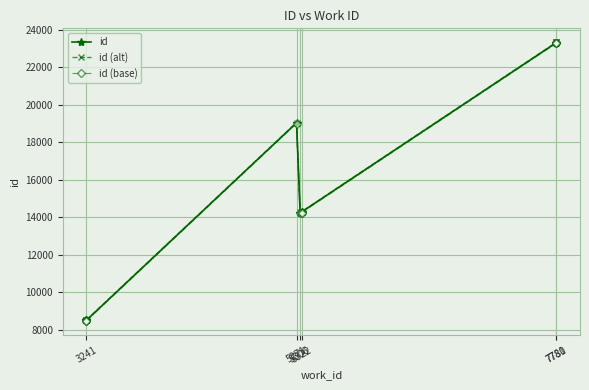

Is the value of id (alt) at 5322 greater than the value of id (base) at 3241?

Yes